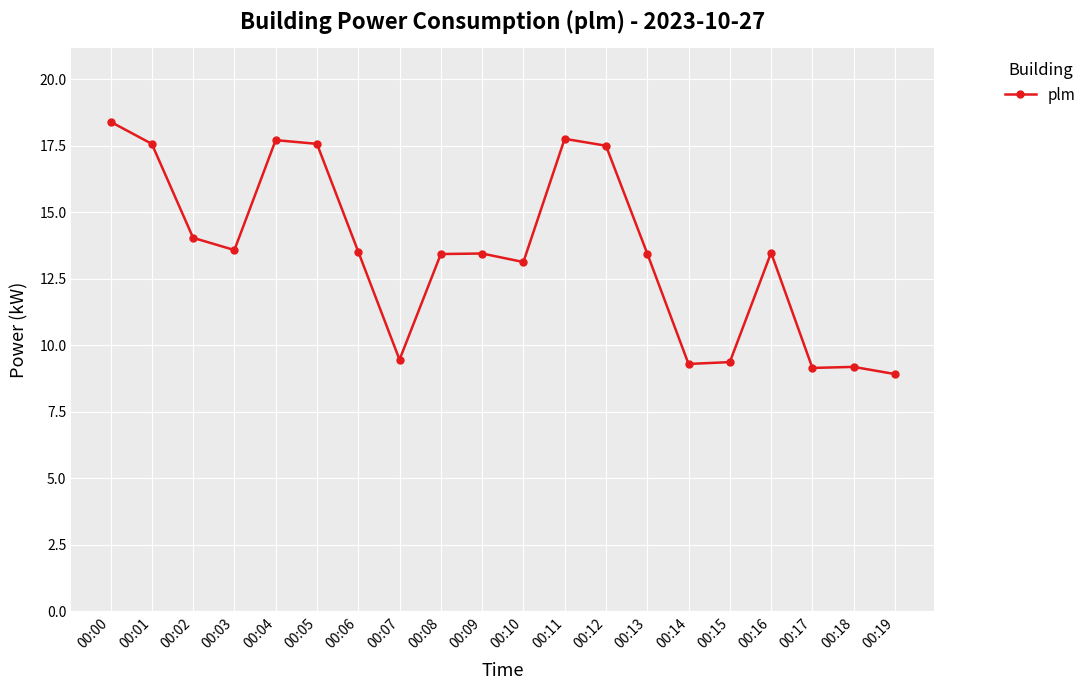

What is the value of the 4th point from the left?

13.6